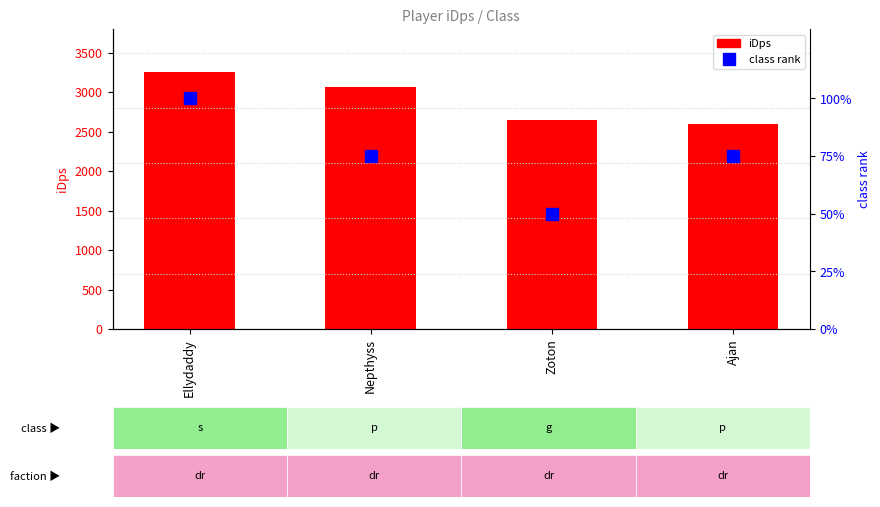

What is the minimum value shown in the chart?

50.0